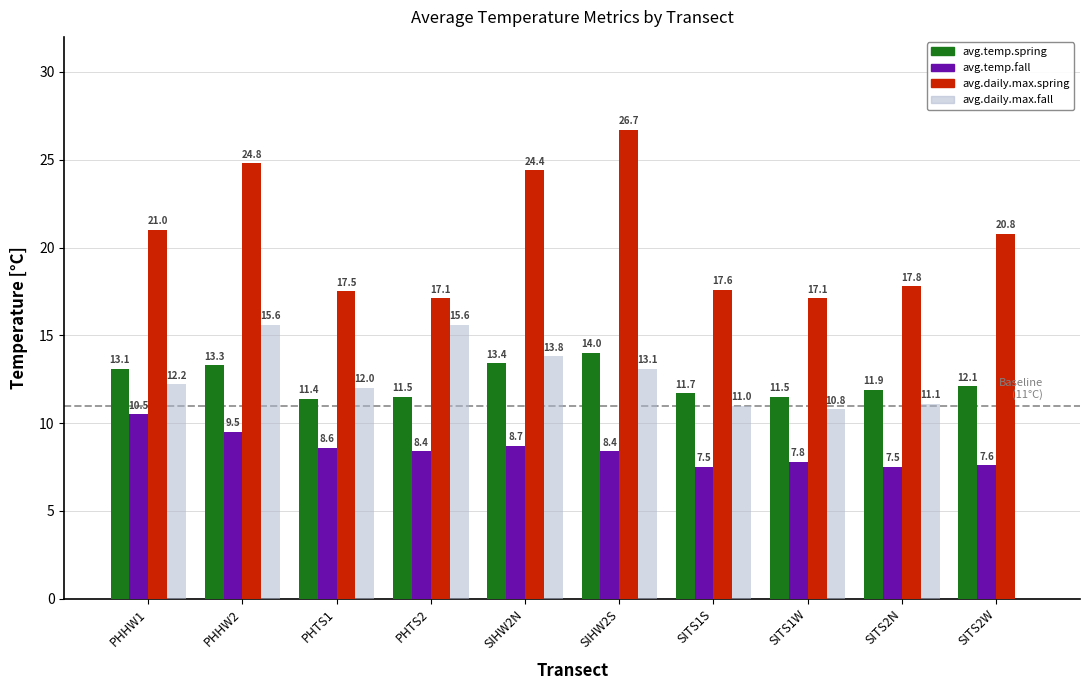

What is the sum of the avg.daily.max.spring values at PHHW1 and PHHW2?

45.8